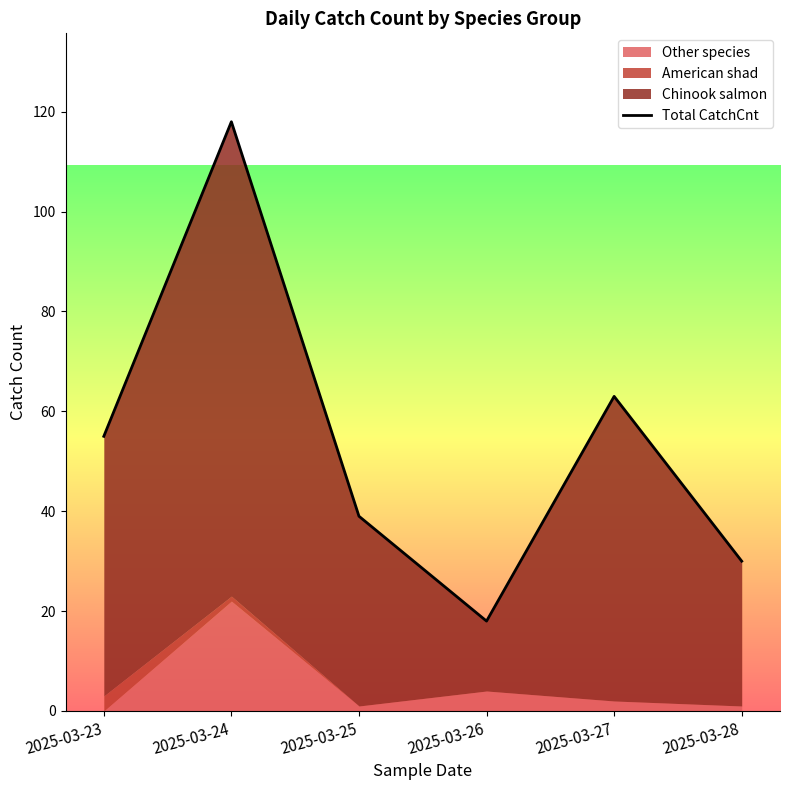

At which label is the value closest to 68?

2025-03-27